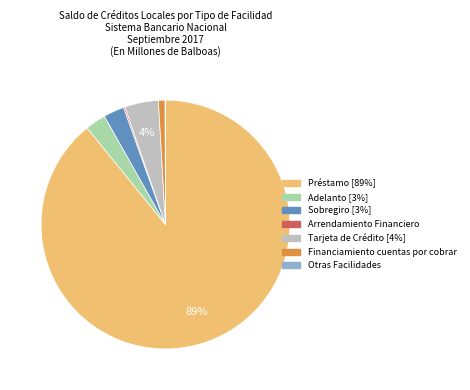

To the nearest percent, what is the difference between the largest and smallest slice percentages?

89%